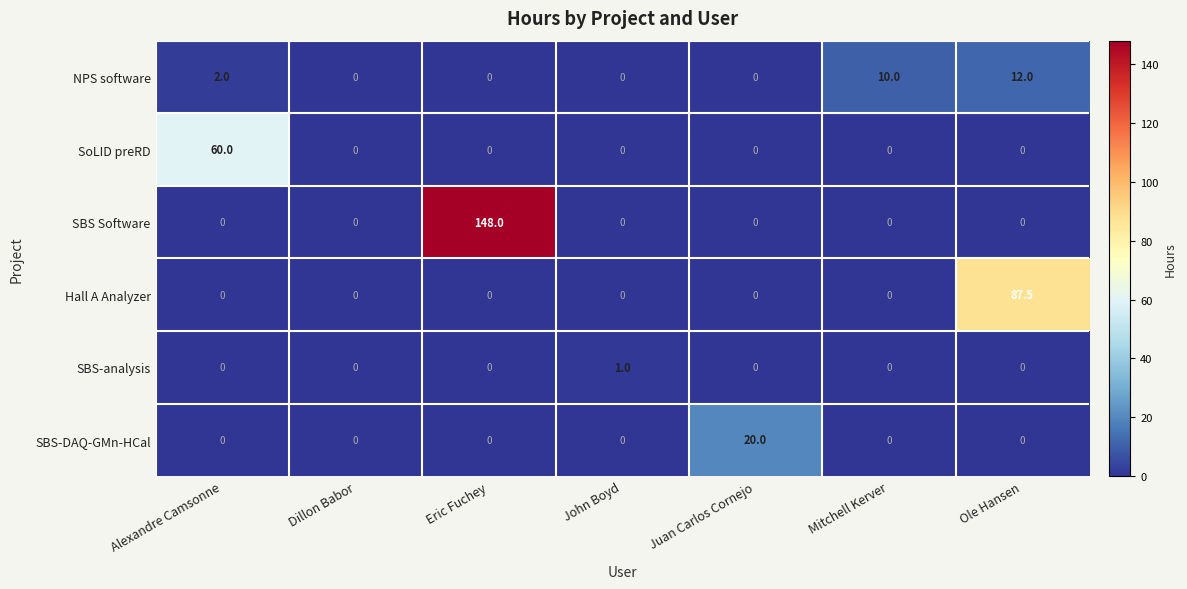

How many data points in SBS Software are above 0?

1